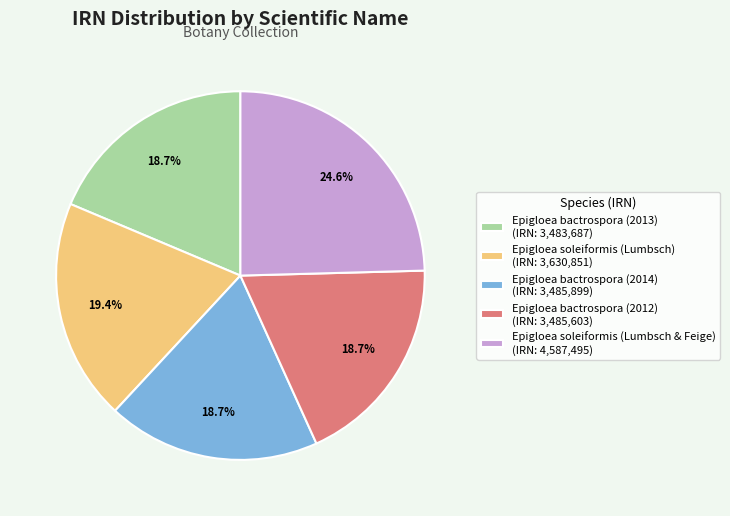

To the nearest percent, what percentage of the pie is Epigloea soleiformis (Lumbsch & Feige)?

25%